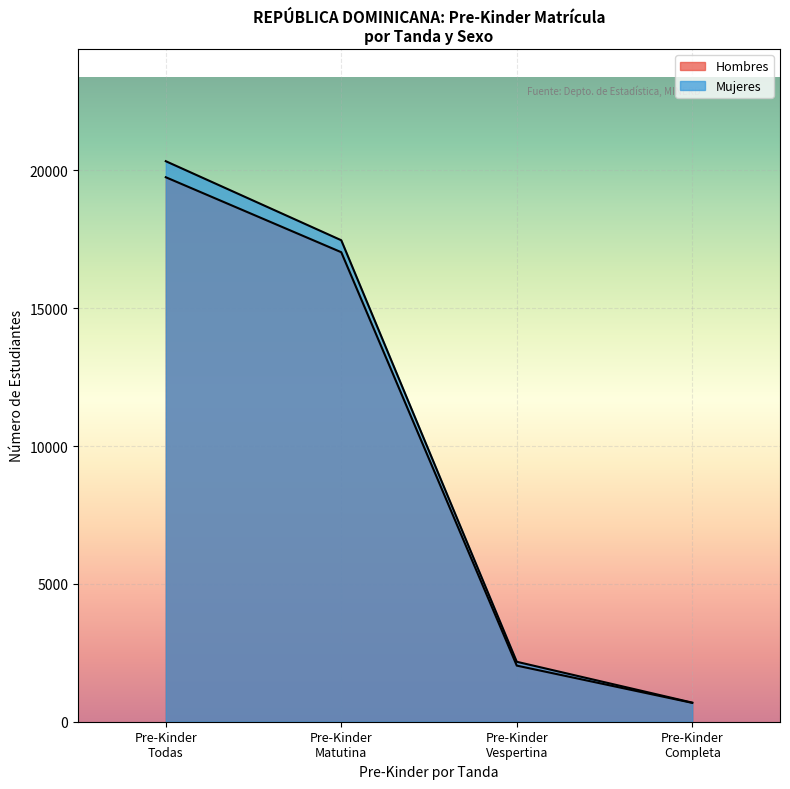

Is it true that Hombres equals 17033 at Pre-Kinder Matutina?

True